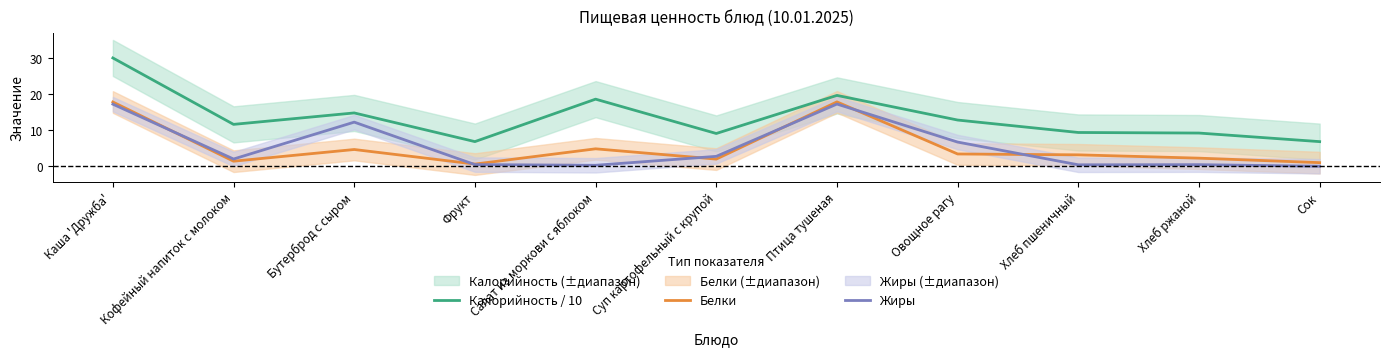

Rank the categories by Жиры value from highest to lowest.

Птица тушеная, Каша 'Дружба', Бутерброд с сыром, Овощное рагу, Суп картофельный с крупой, Кофейный напиток с молоком, Фрукт, Хлеб ржаной, Хлеб пшеничный, Салат из моркови с яблоком, Сок